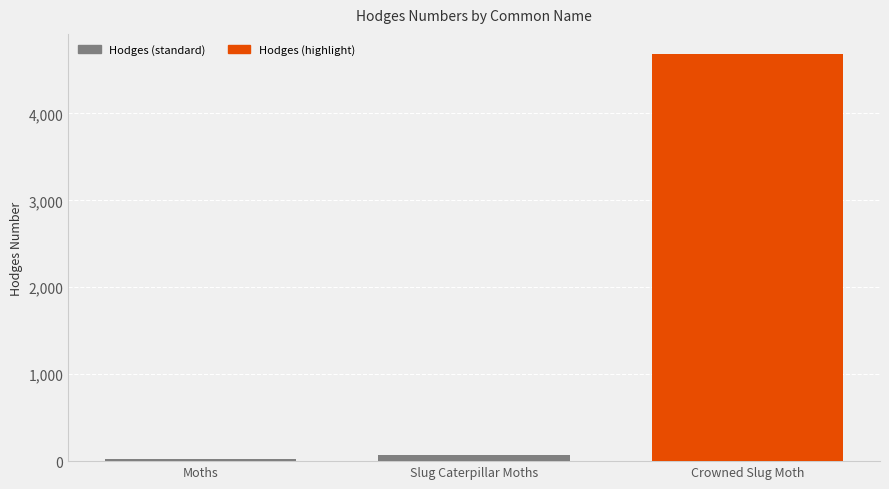

Which category has the highest value across all series?

Crowned Slug Moth